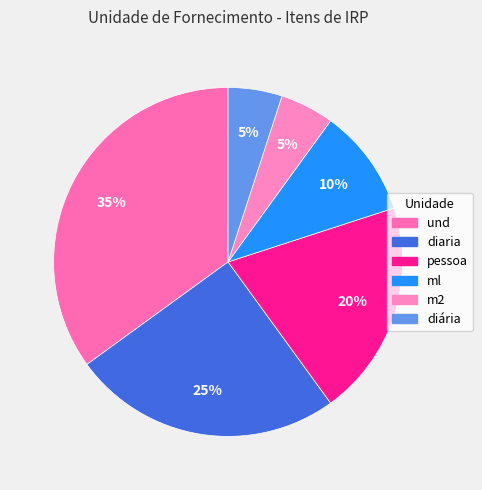

True or false: diária accounts for 5% of the total.

True